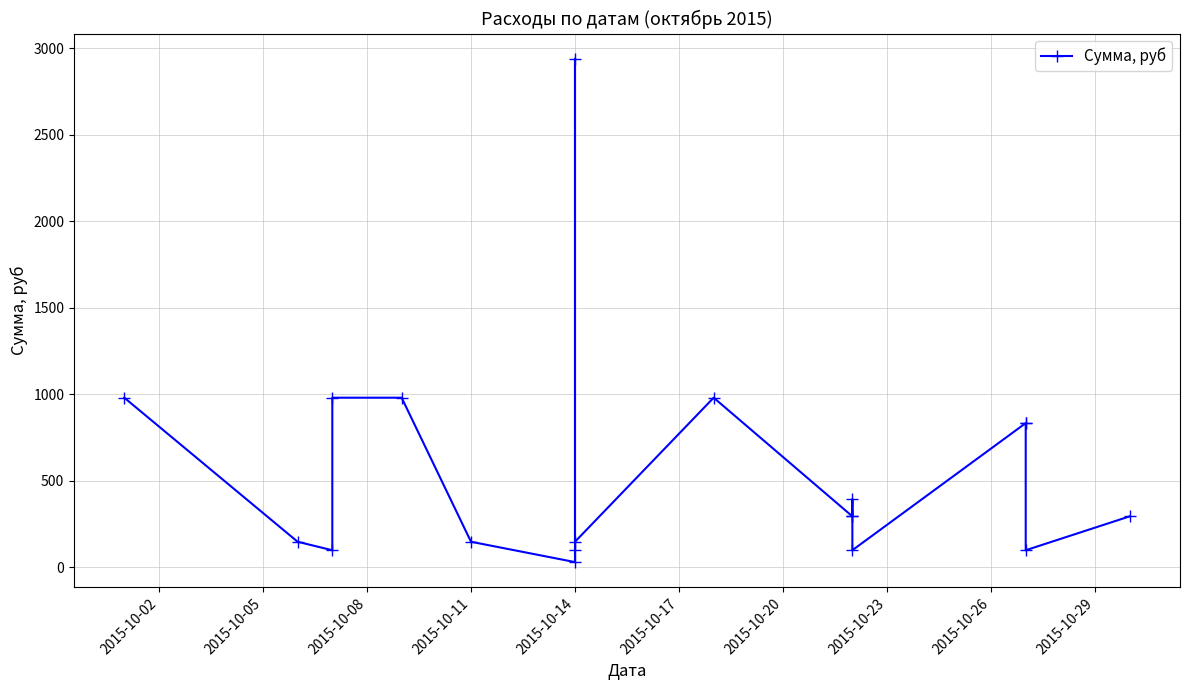

What is the difference between the maximum and minimum values?

2910.6